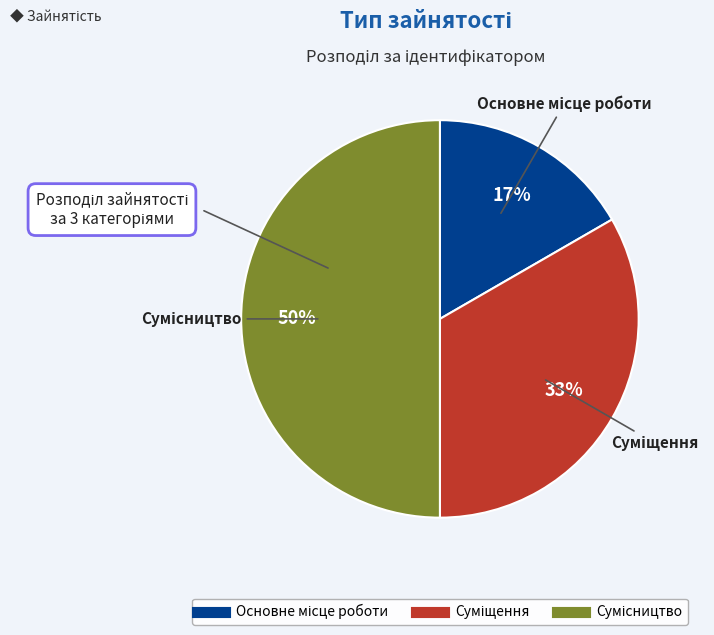

To the nearest percent, what is the difference between the largest and smallest slice percentages?

33%